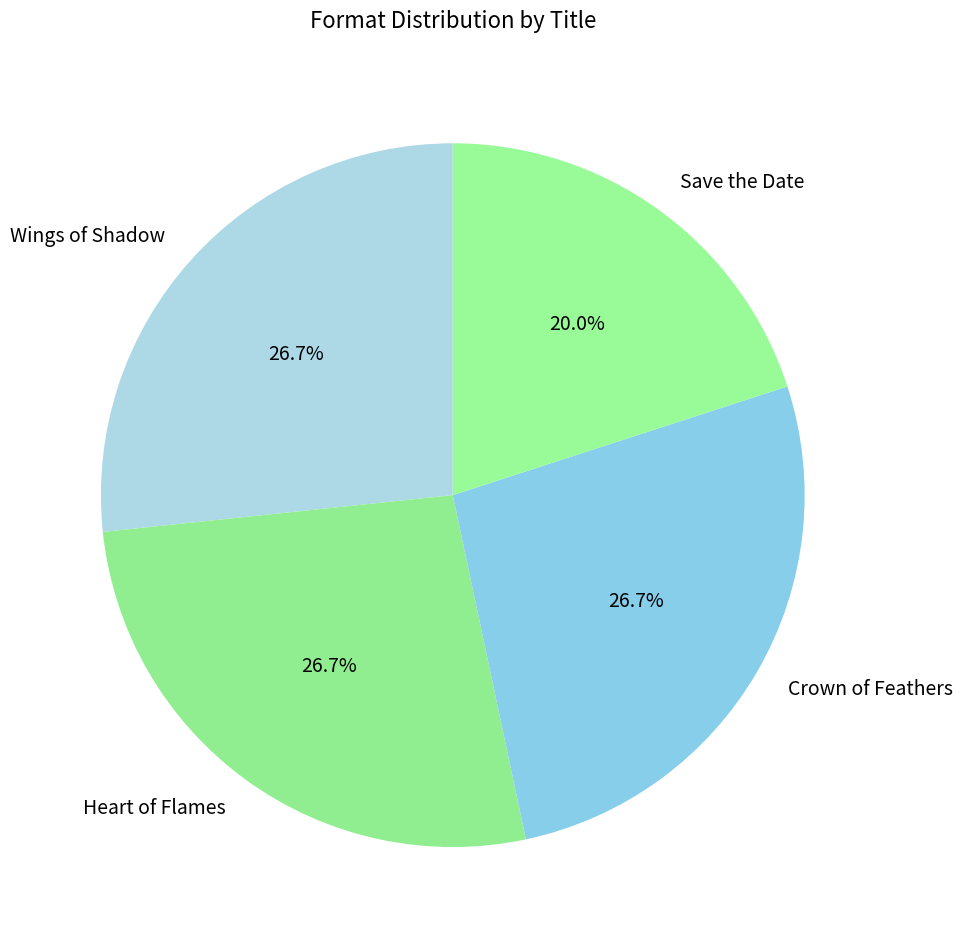

Which slice is the smallest?

Save the Date